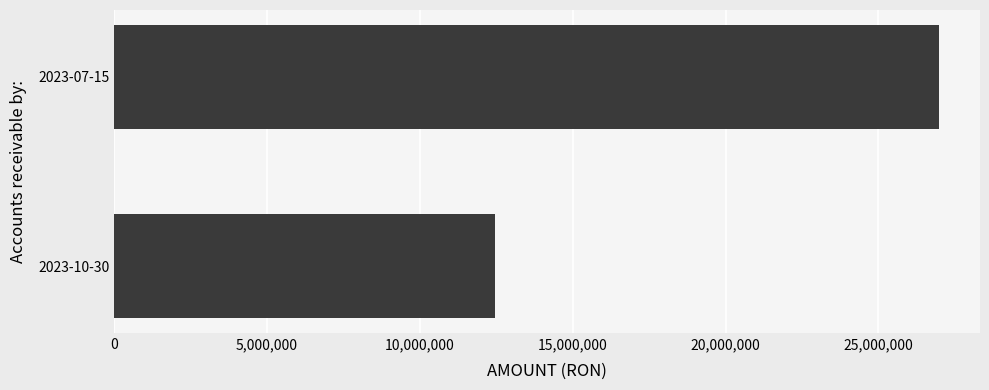

Reading bottom to top, what are all the values shown in this chart?

2023-10-30=12457825	2023-07-15=26976232